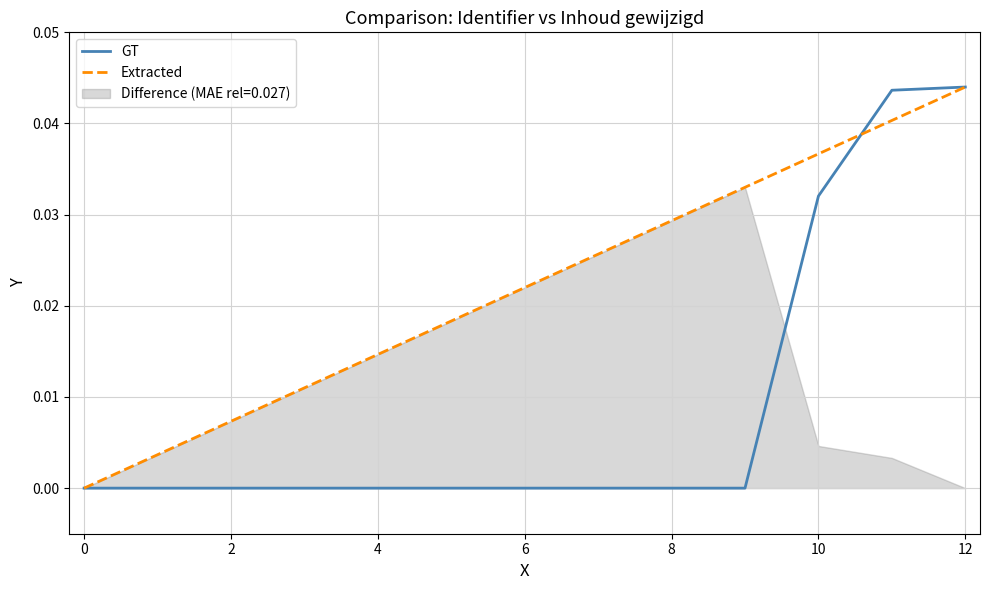

Is the value of GT at 4 greater than the value of Extracted at 8?

No